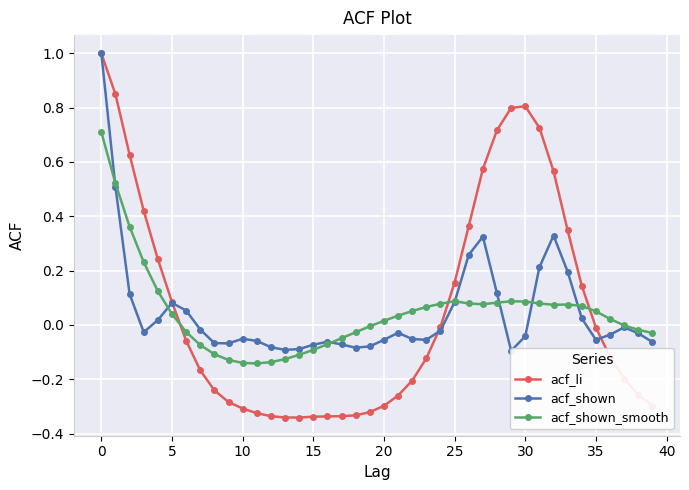

The value of acf_li at 10 is -0.3. True or false?

True